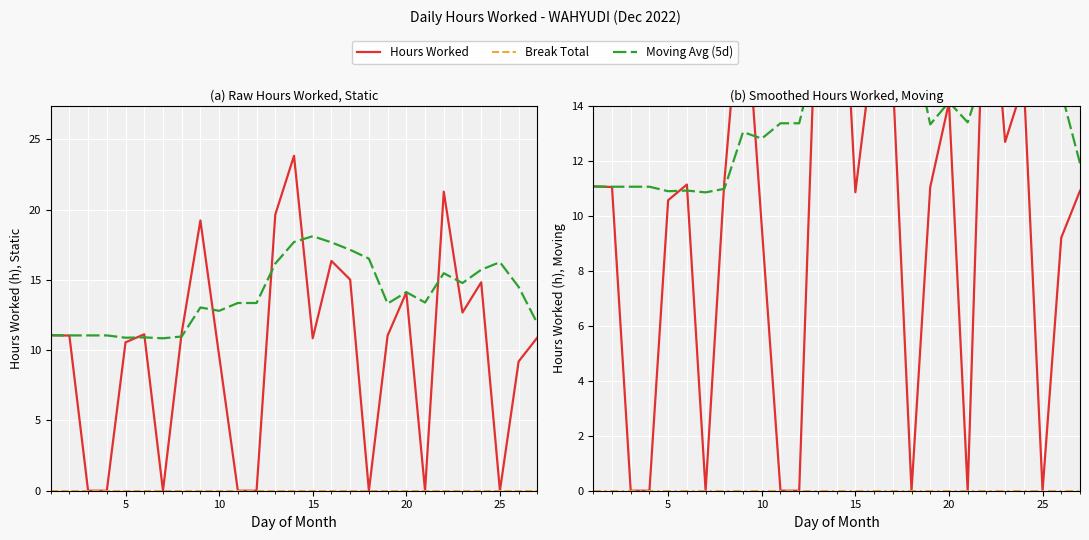

What are all the series names shown in the legend?

Hours Worked, Break Total, Moving Avg (5d)